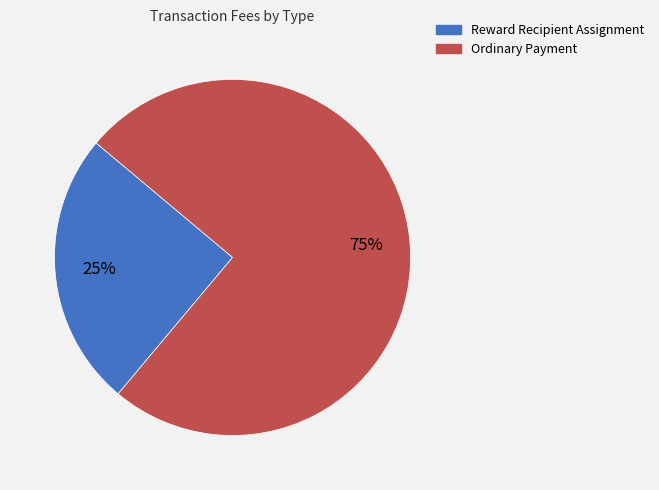

True or false: Reward Recipient Assignment accounts for 37% of the total.

False